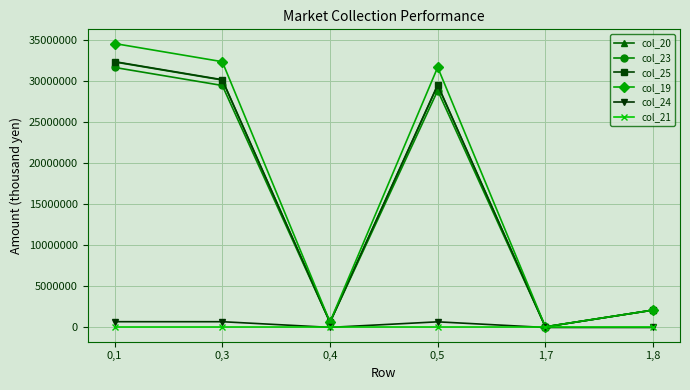

What is the total value across all series at 1,8?

8472432